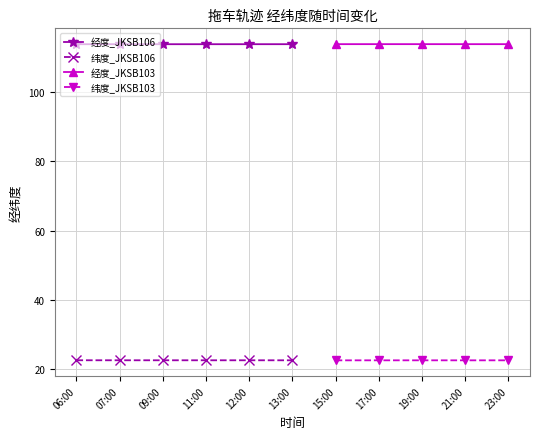

What is the value of the 纬度_JKSB103 point at the 11th from the left?

22.5